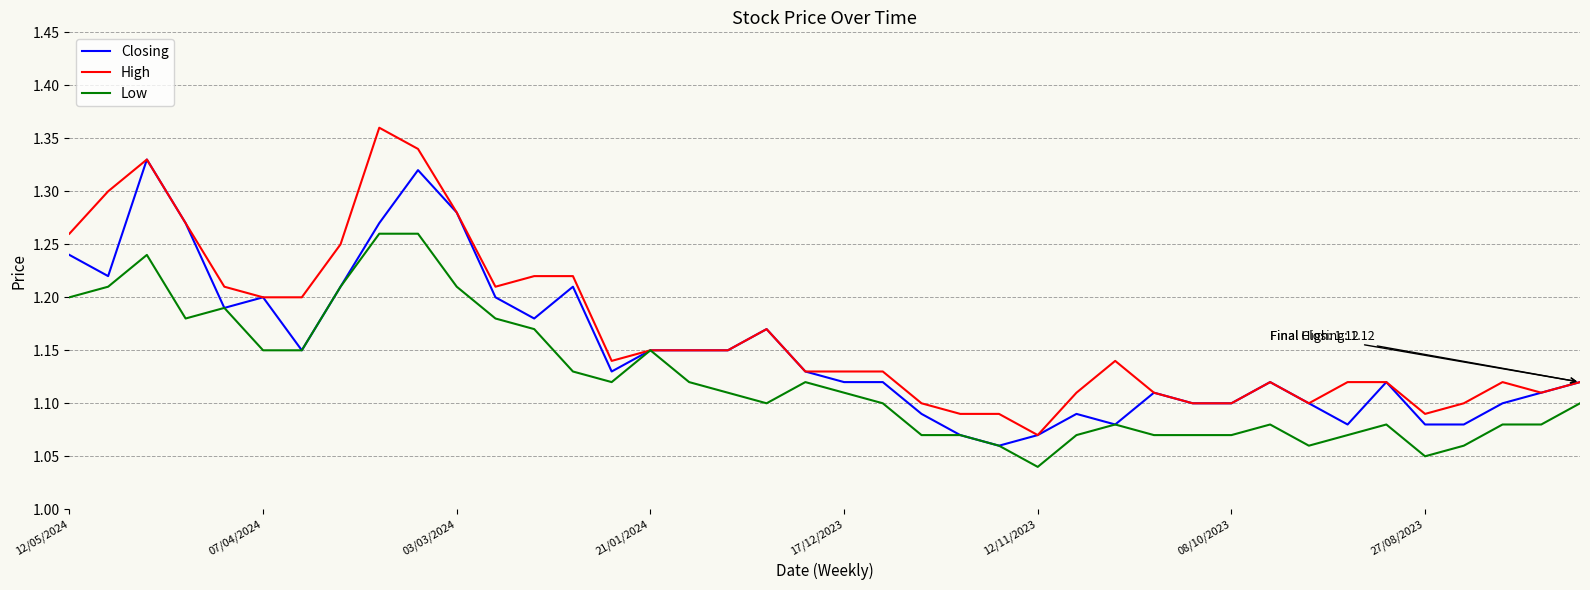

List the series in order of their overall mean, highest first.

High, Closing, Low